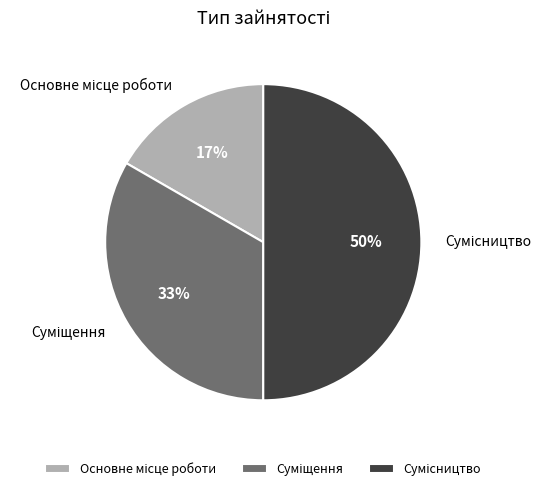

To the nearest percent, what is the average slice percentage?

33%